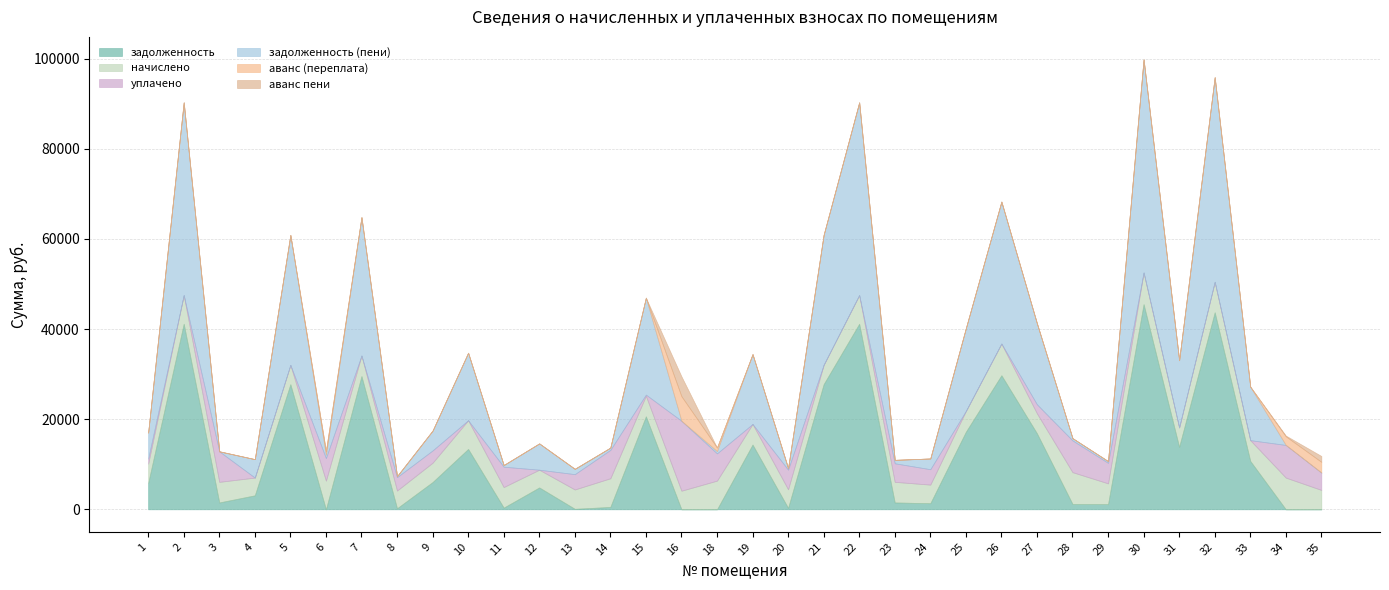

Which series has the largest total across all categories?

задолженность (пени)